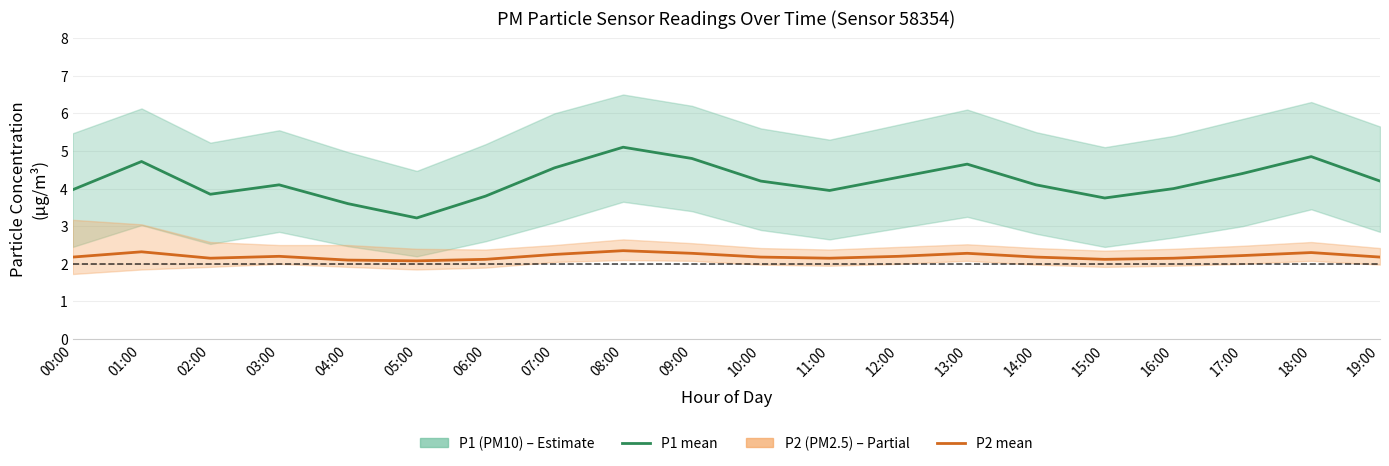

What is the value of the P1 (PM10) mean point at the 19th from the left?

4.8